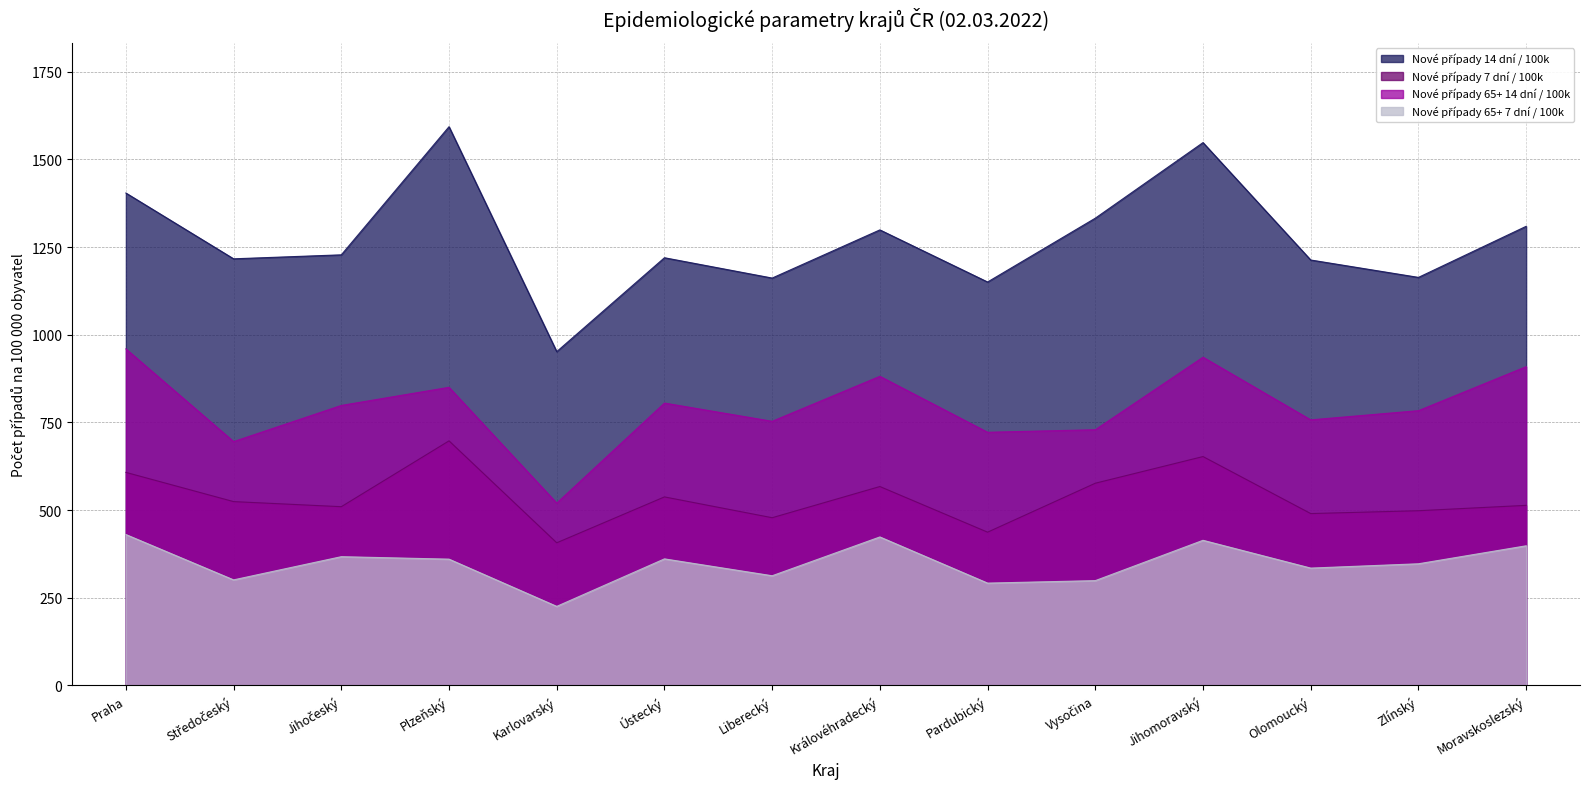

True or false: Nové případy 7 dní / 100k has a value of 670.5 at Jihočeský.

False